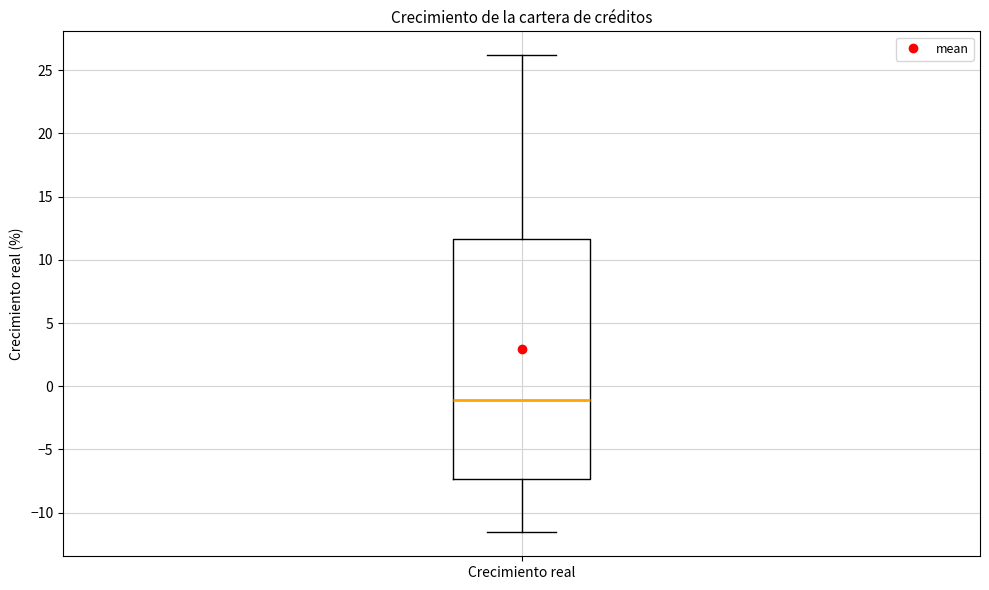

Where is the upper edge of the box for Crecimiento real on the y-axis? The values are not printed on the chart, so give them approximately, as read against the axis.

11.5